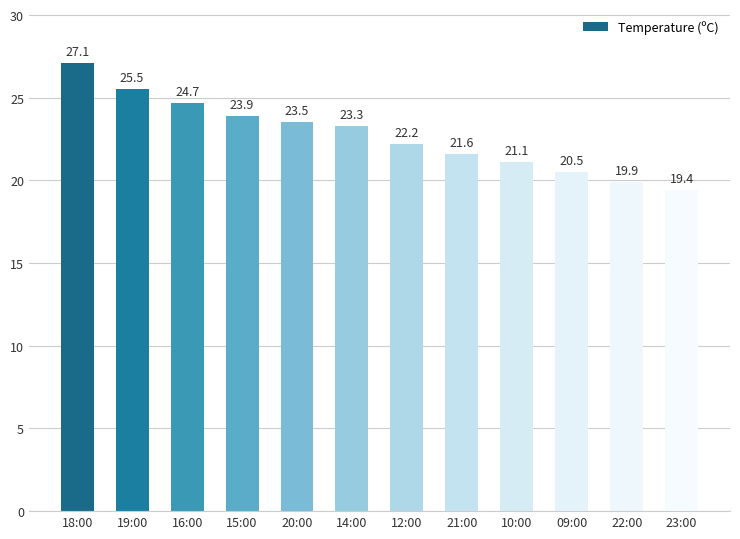

What is the value of the 4th bar from the left?

23.9